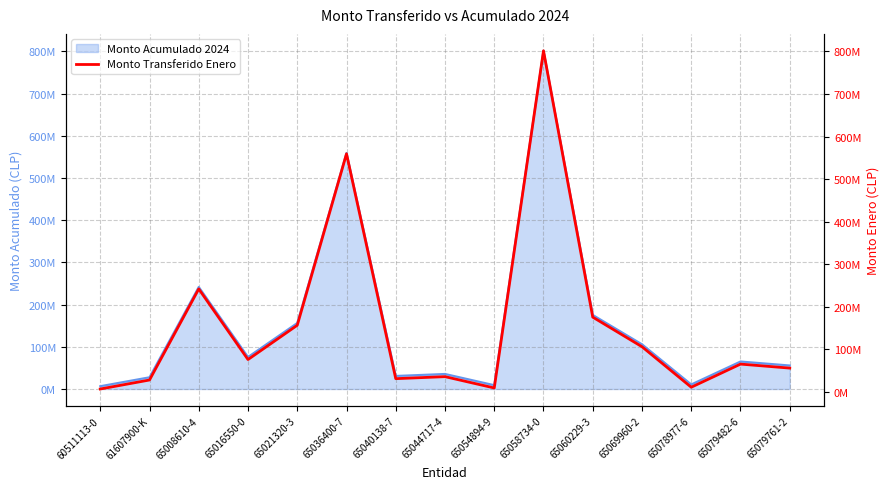

What is the label of the 7th point from the left?

65040138-7